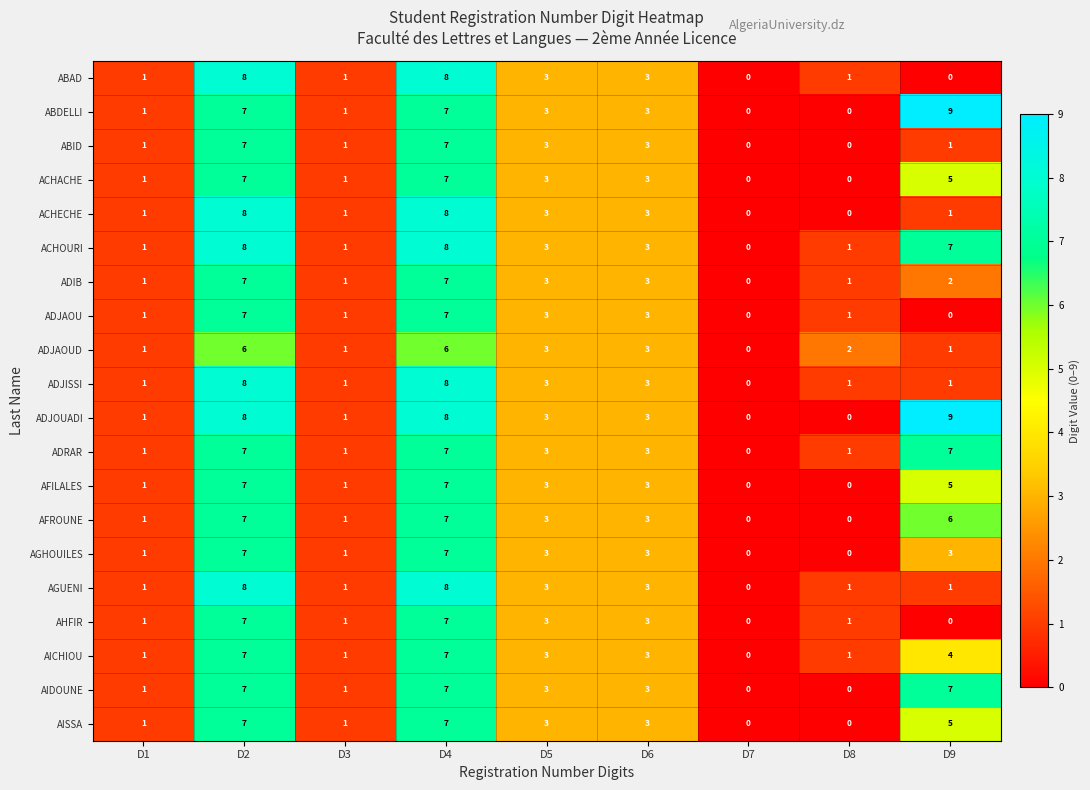

Is the value of ADJISSI at D4 greater than the value of AIDOUNE at D1?

Yes